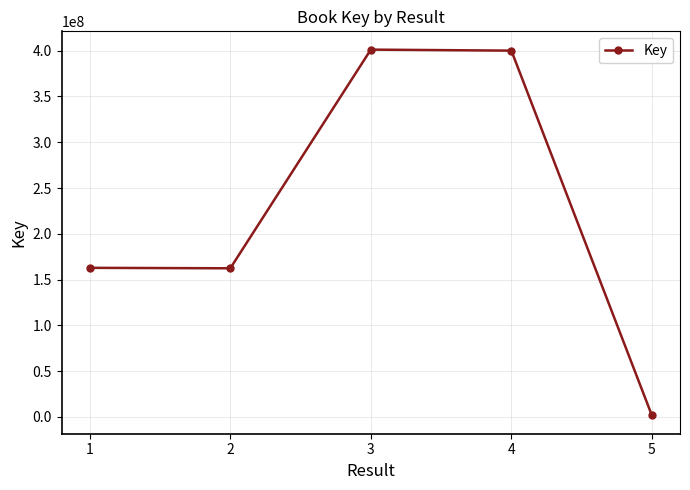

What is the greatest value displayed?

401193972